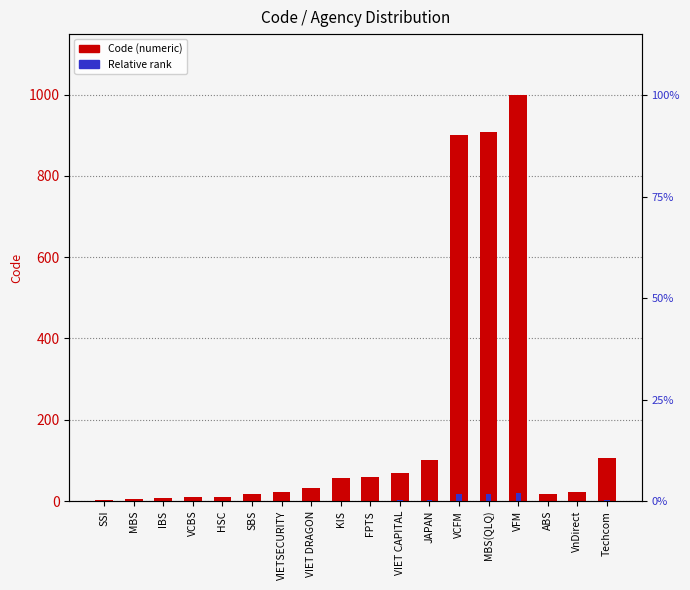

What is the sum of all Relative rank values?

66.9